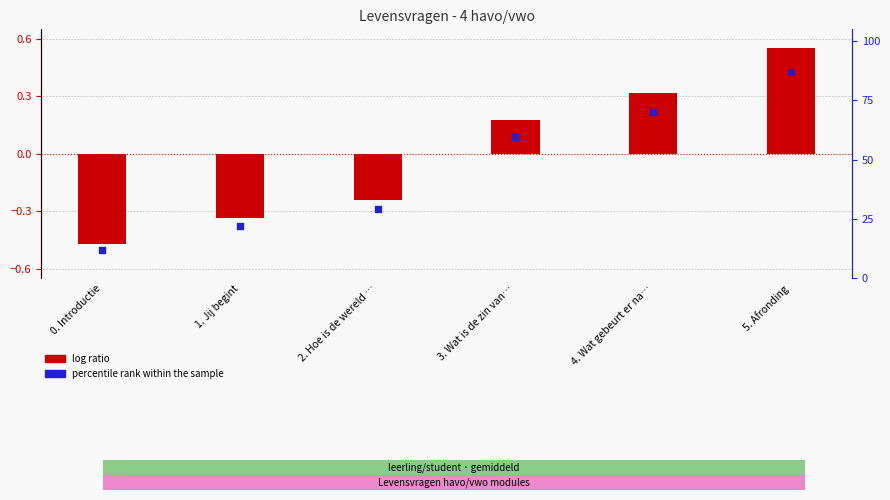

Which series has the largest total across all categories?

percentile rank within the sample